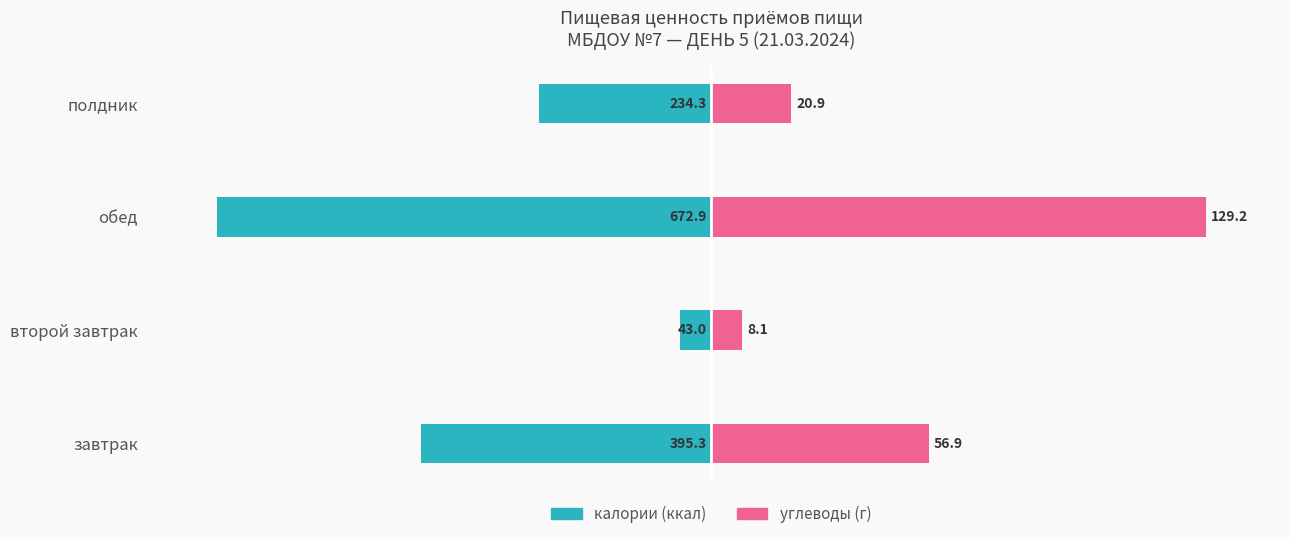

Are the bars grouped side by side (vs. stacked)?

Yes